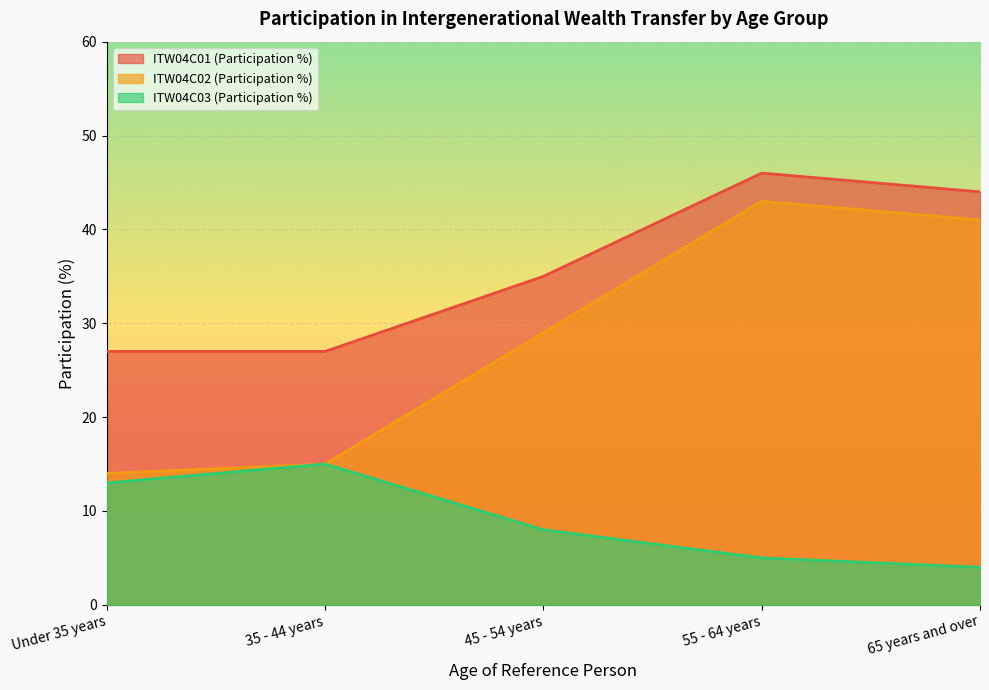

List the series in order of their overall mean, lowest first.

ITW04C03 (Participation %), ITW04C02 (Participation %), ITW04C01 (Participation %)